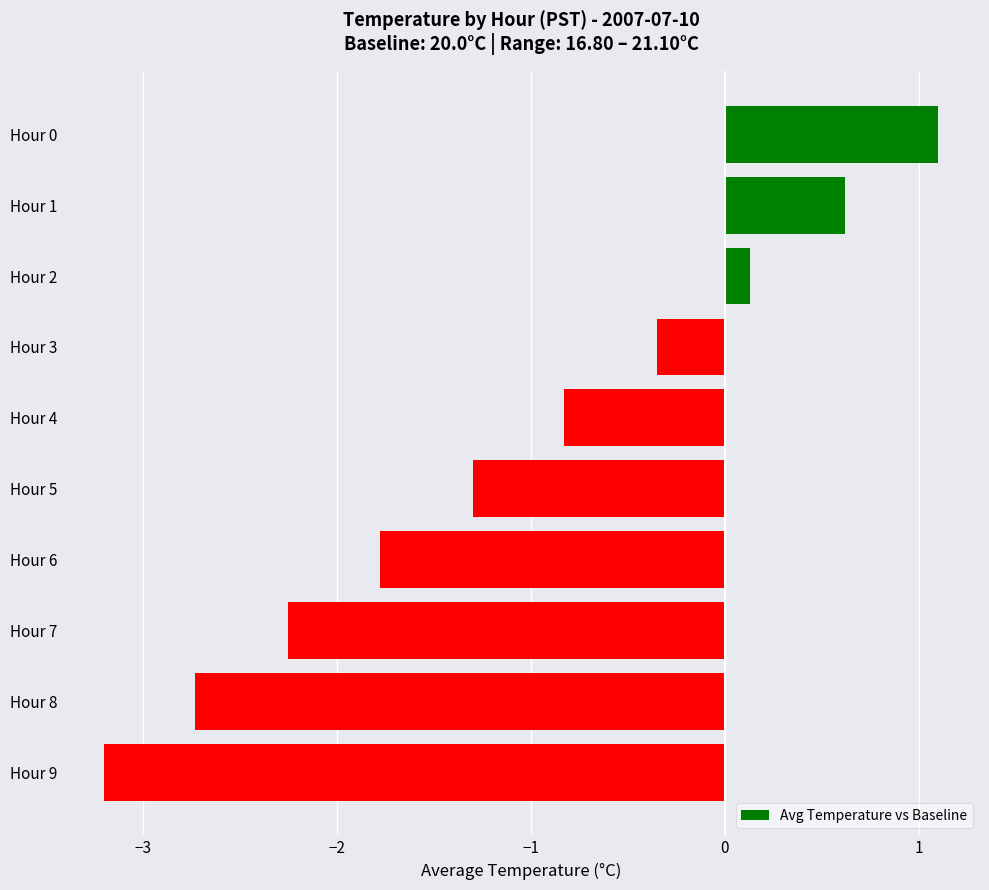

List the labels in order of value, smallest first.

Hour 9, Hour 8, Hour 7, Hour 6, Hour 5, Hour 4, Hour 3, Hour 2, Hour 1, Hour 0